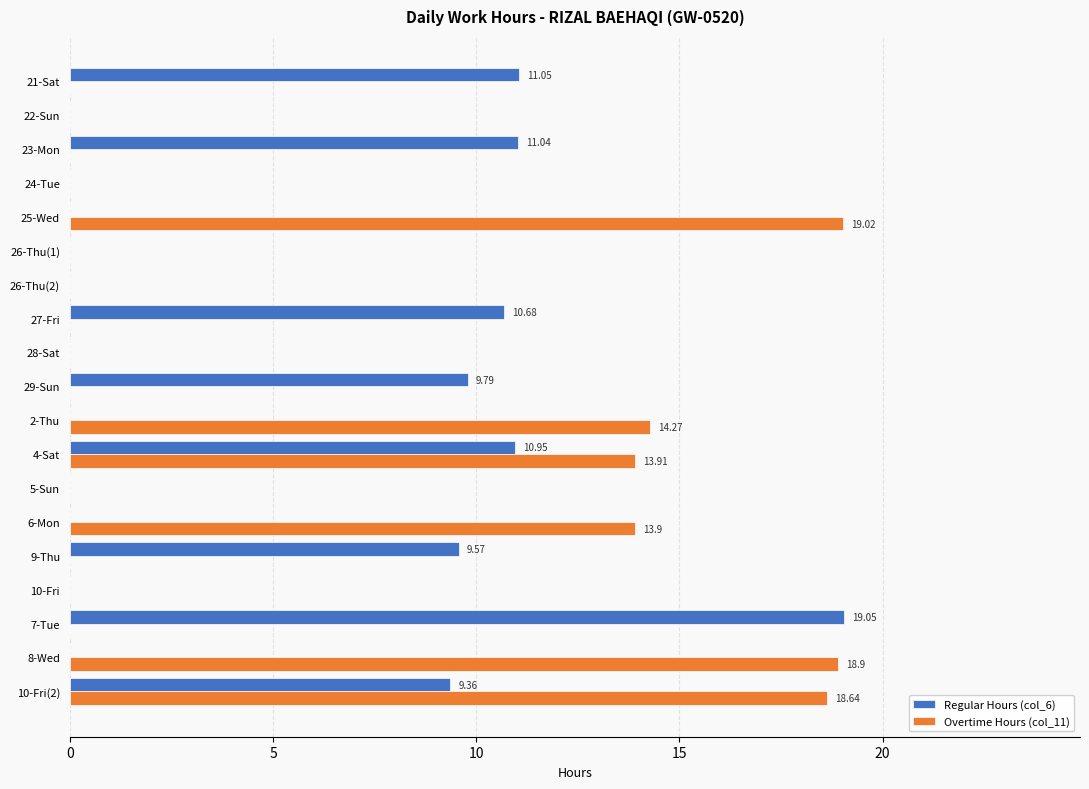

At which category is the sum across all series the highest?

10-Fri(2)